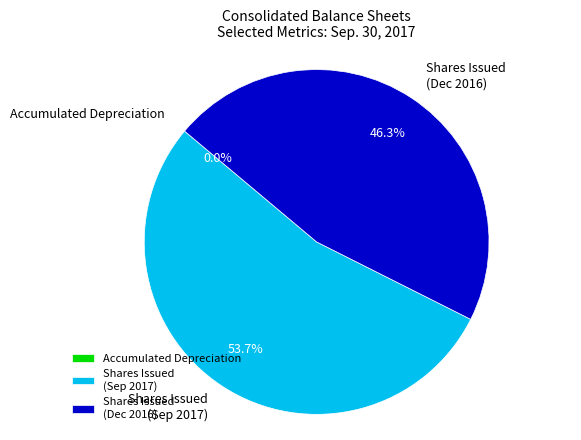

What portion of the pie excludes Shares Issued (Sep 2017)?

46.3%